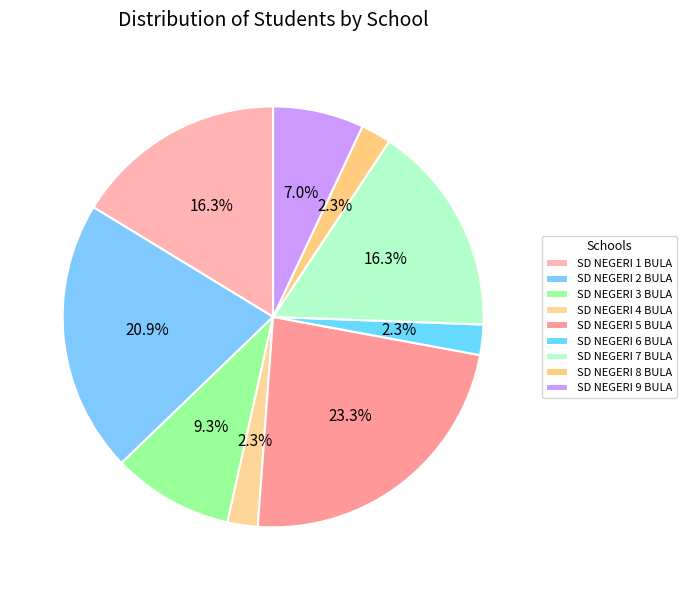

Does SD NEGERI 8 BULA represent more than half of the total?

No